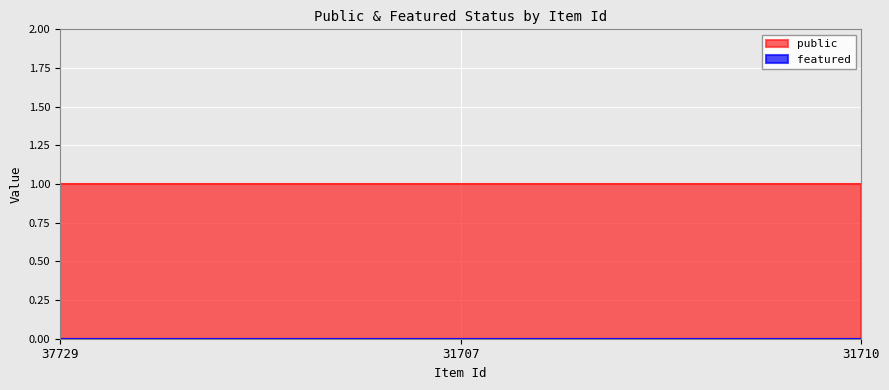

Reading left to right, what are all the values shown in this chart?

public: 37729=1	31707=1	31710=1
featured: 37729=0	31707=0	31710=0